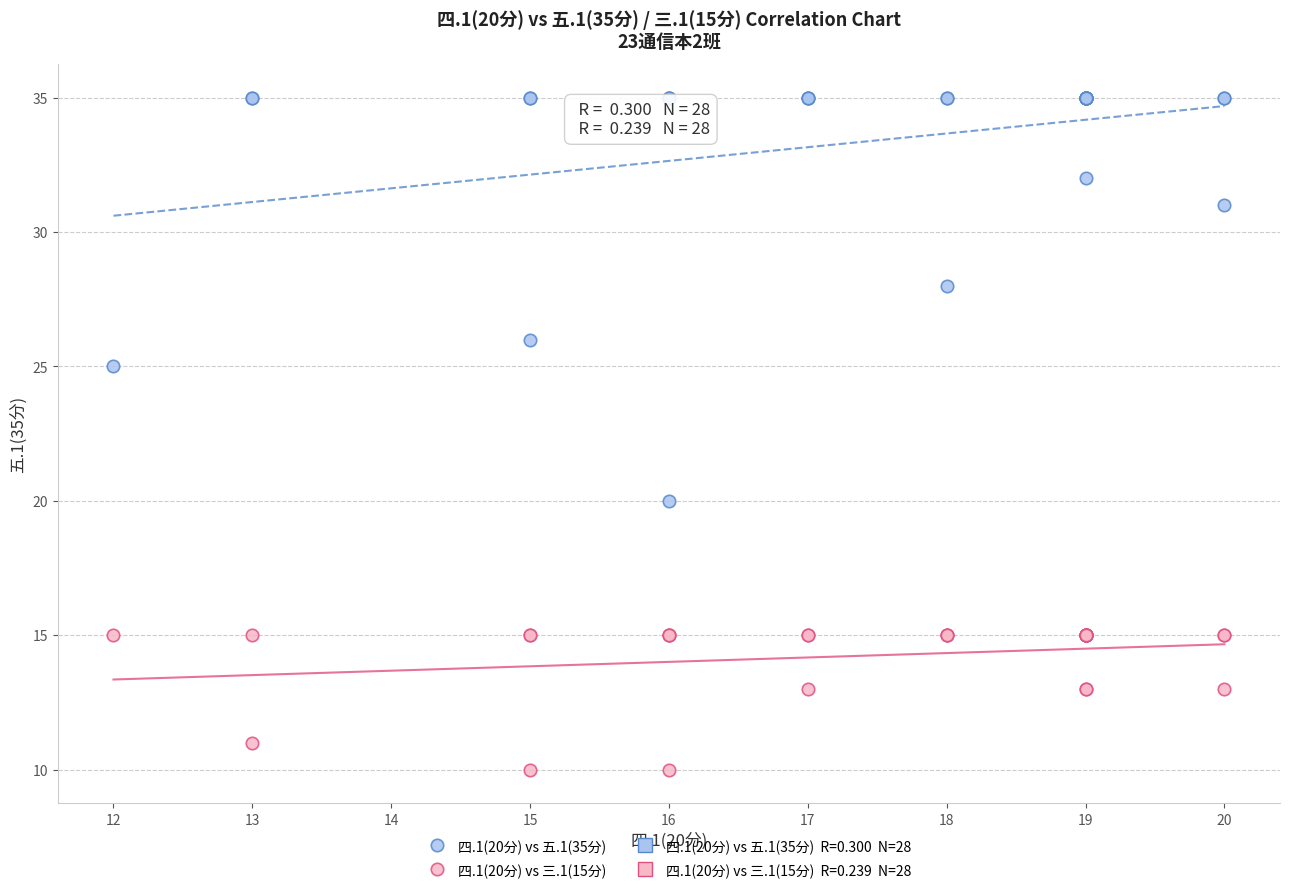

Which series has the widest spread of Y values?

四.1(20分) vs 五.1(35分)